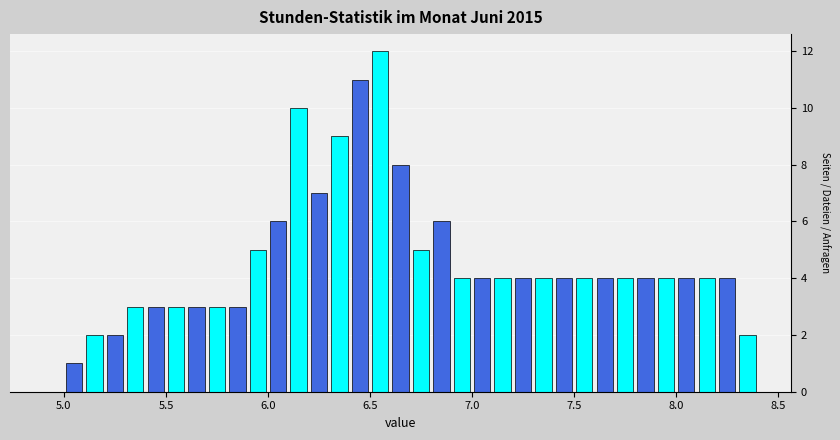

Around what value on the x-axis is the tallest bar? Give the approximate position of its centre, as read against the axis.

6.55